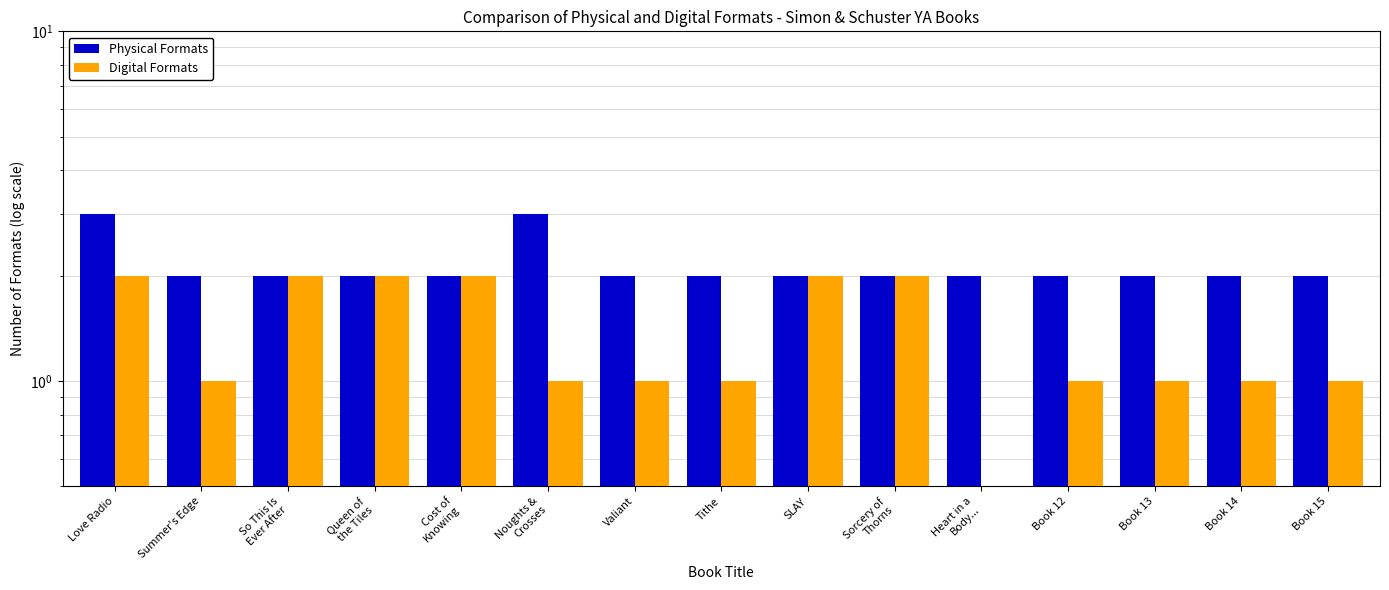

Rank the series by their maximum value, from lowest to highest.

Digital Formats, Physical Formats